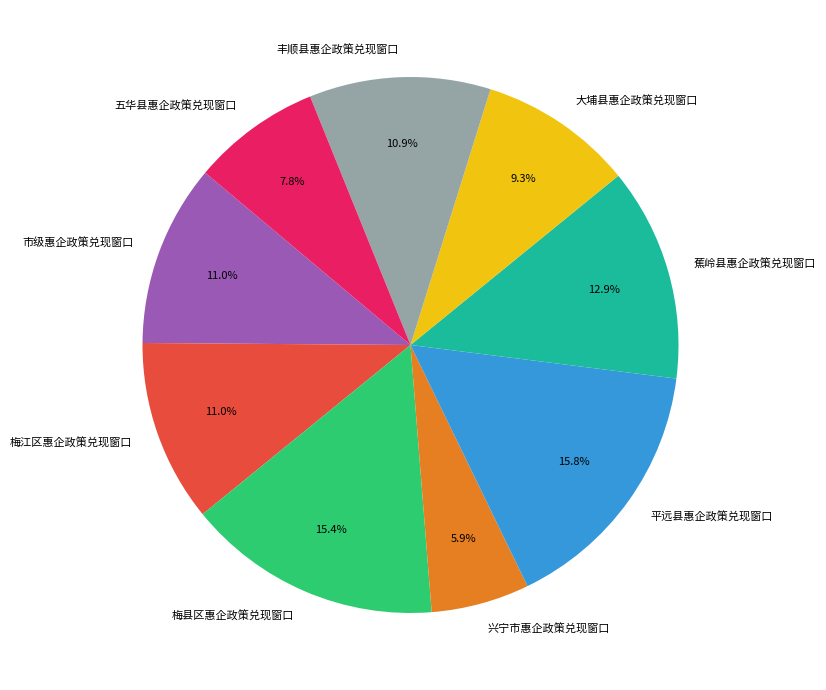

To the nearest percent, what percentage of the pie is 蕉岭县惠企政策兑现窗口?

13%